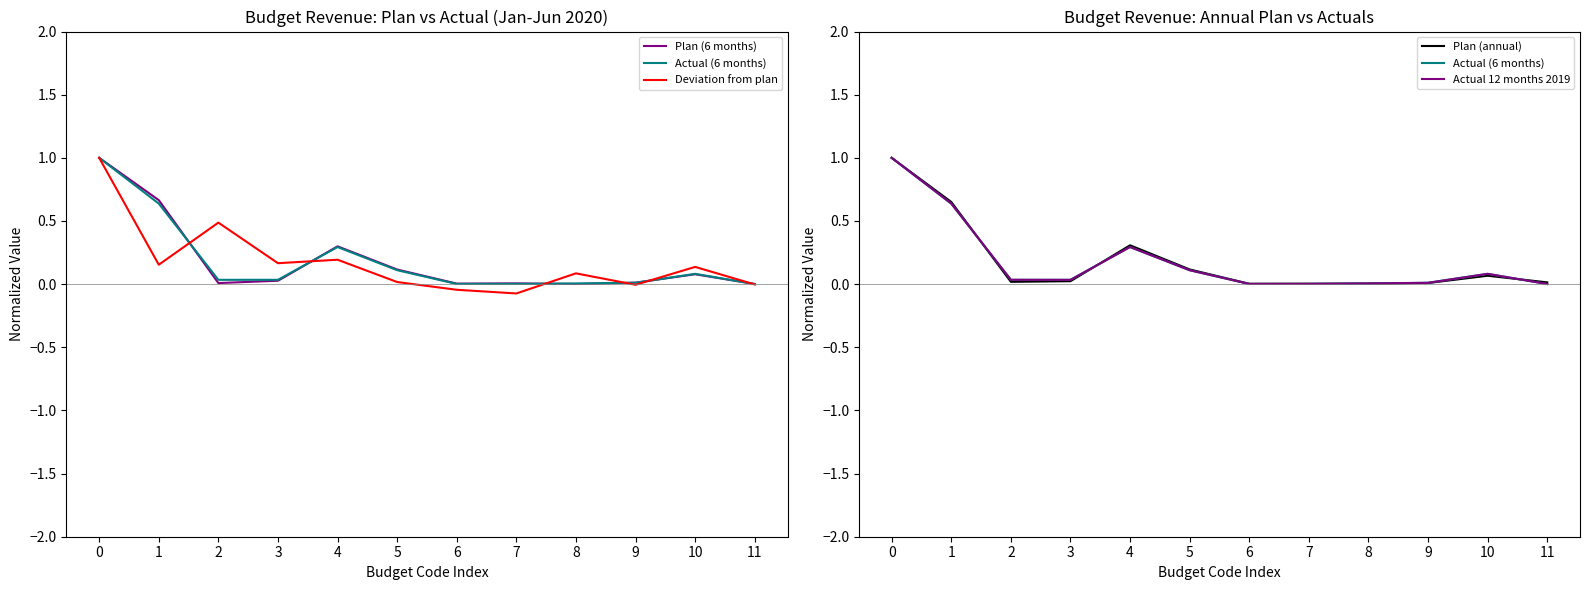

Between 7 and 9, which series saw the biggest shift?

Deviation from plan